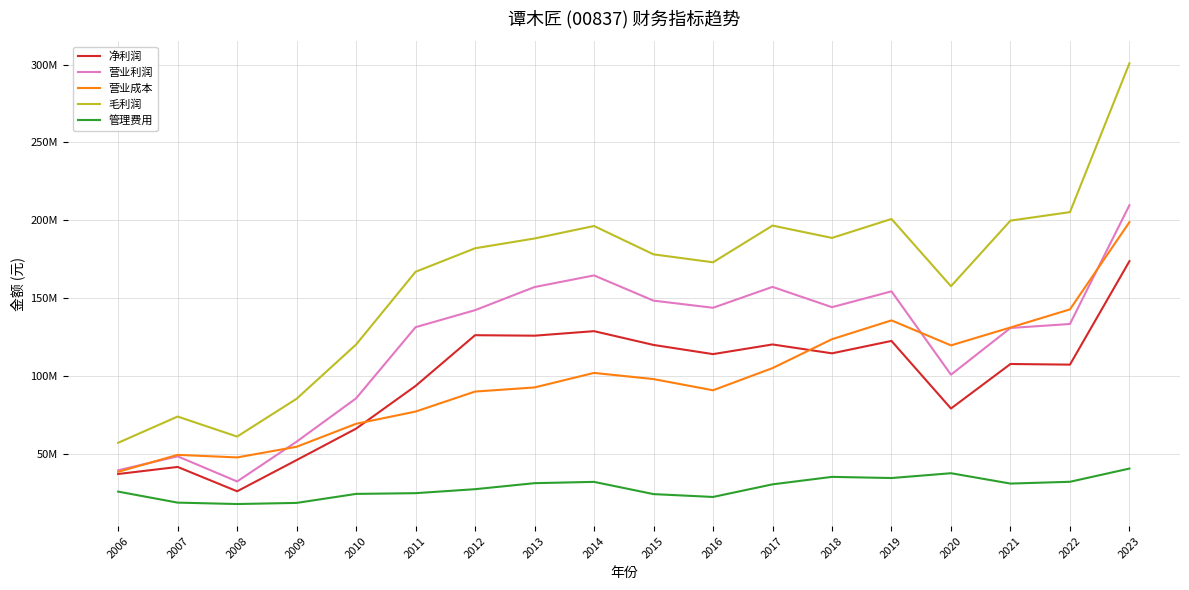

What is the minimum value shown in the chart?

17684000